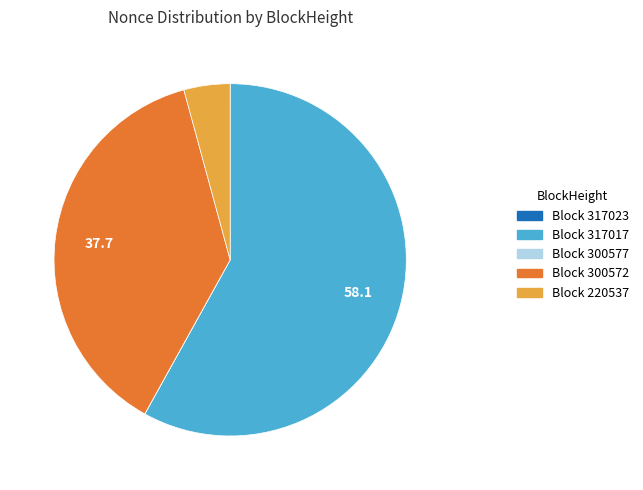

Is there a majority slice in this chart?

Yes